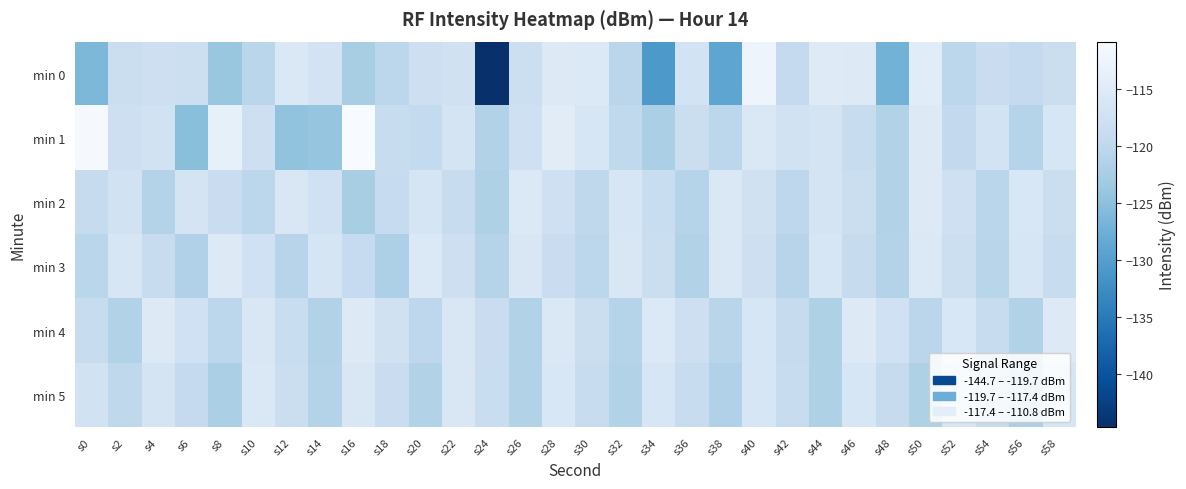

Rank the series by their maximum value, from highest to lowest.

min 1, min 0, min 4, min 2, min 3, min 5